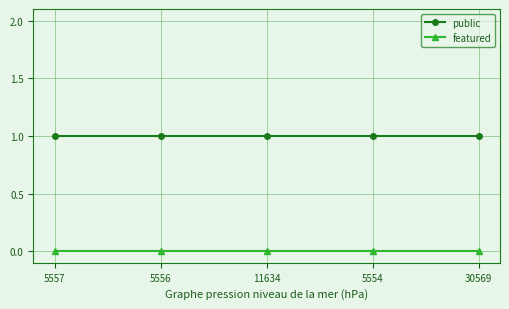

Reading left to right, what are all the values shown in this chart?

public: 1	1	1	1	1
featured: 0	0	0	0	0